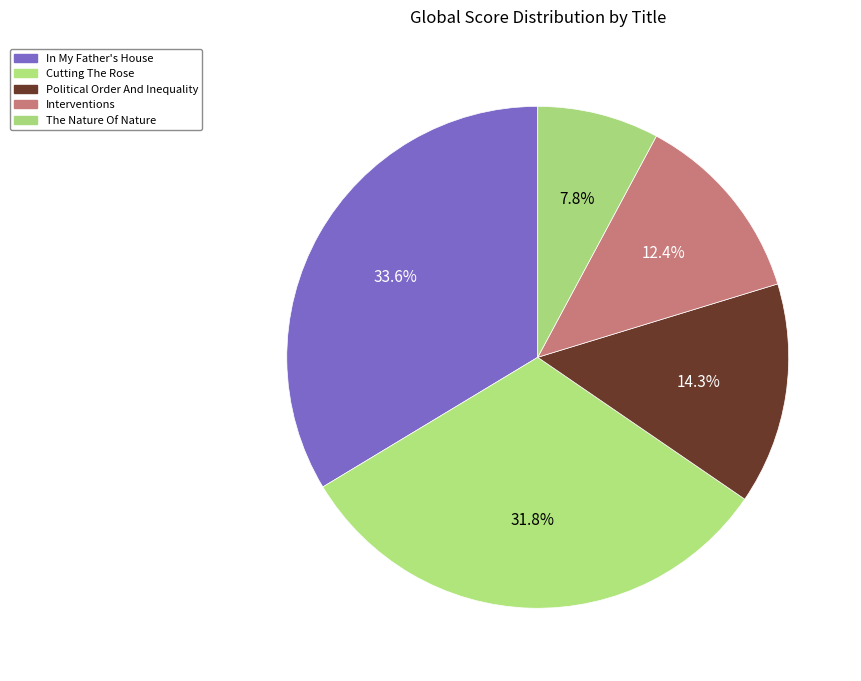

What is the smallest slice in the pie chart?

The Nature Of Nature